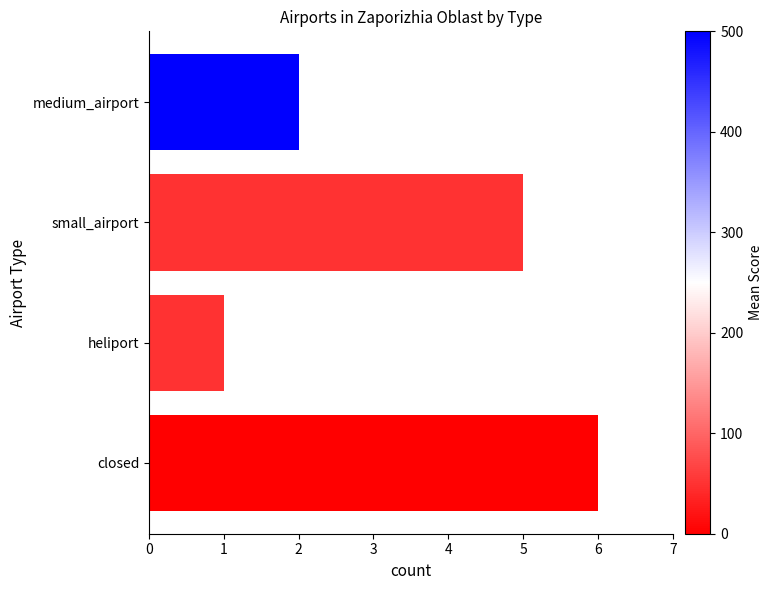

Rank the categories by value from lowest to highest.

heliport, medium_airport, small_airport, closed